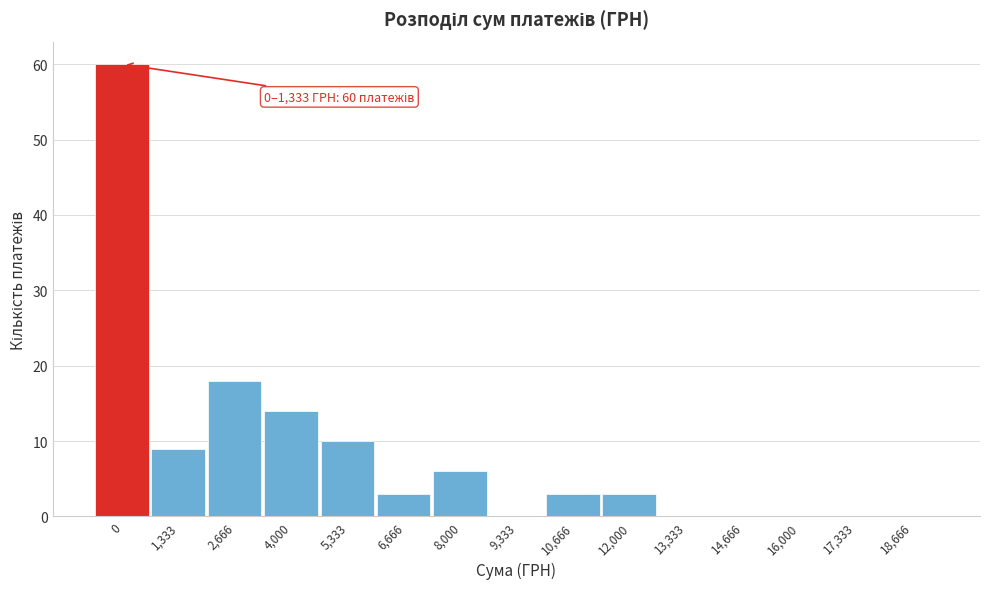

Reading left to right, list all the values displayed in this chart.

0=60	1,333=9	2,666=18	4,000=14	5,333=10	6,666=3	8,000=6	9,333=0	10,666=3	12,000=3	13,333=0	14,666=0	16,000=0	17,333=0	18,666=0